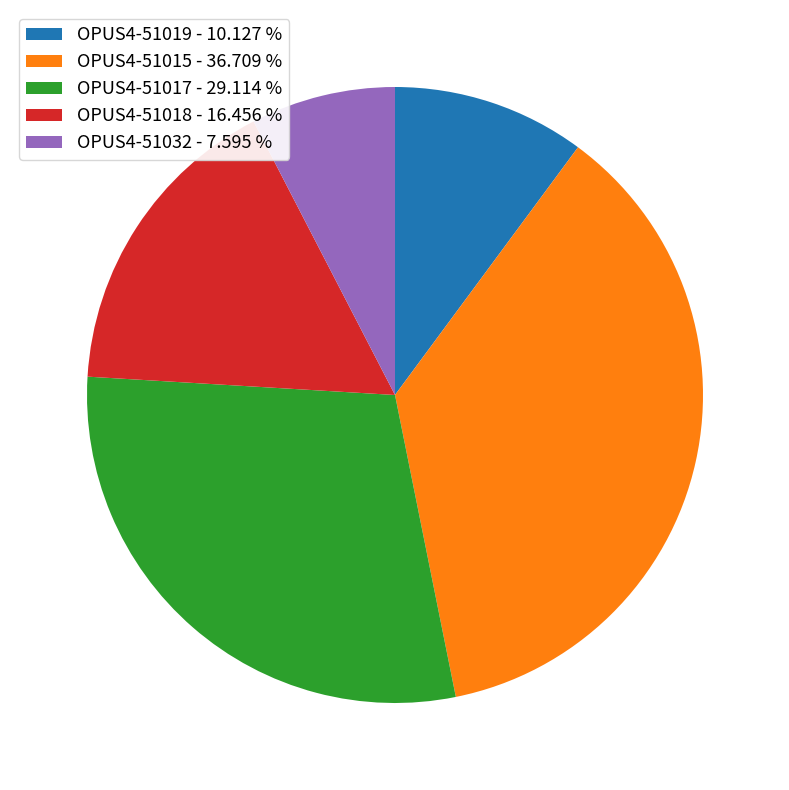

Is there a majority slice in this chart?

No